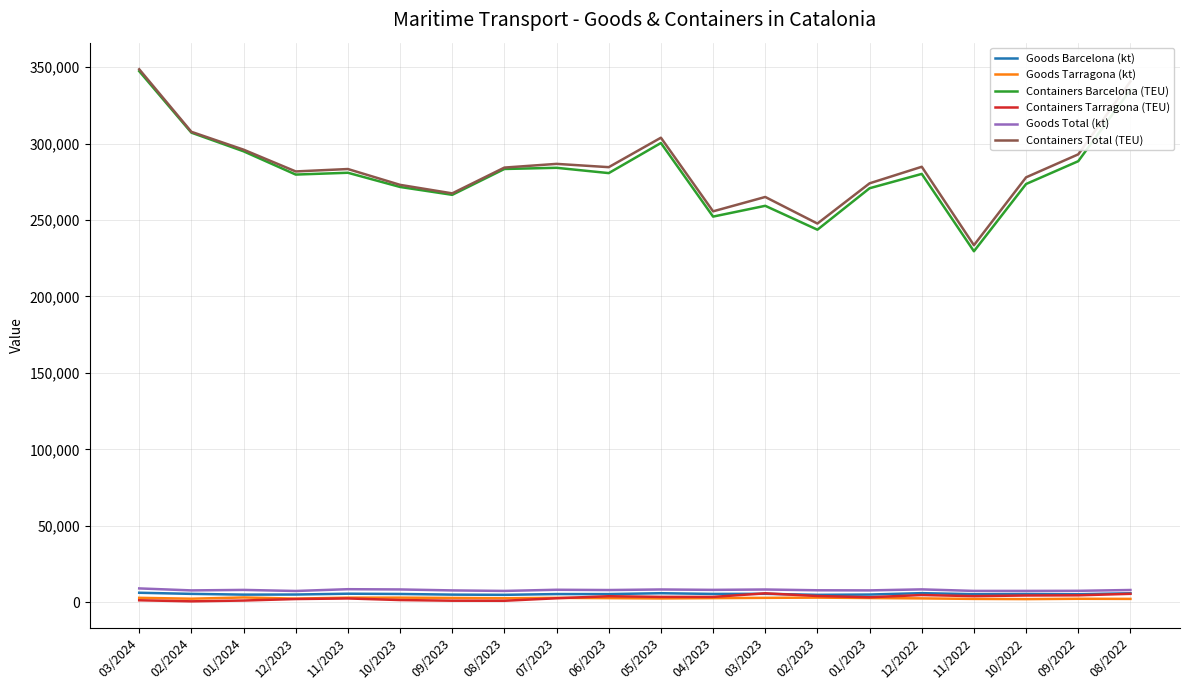

What is the approximate value of Containers Tarragona (TEU) at 01/2023?

3215.0